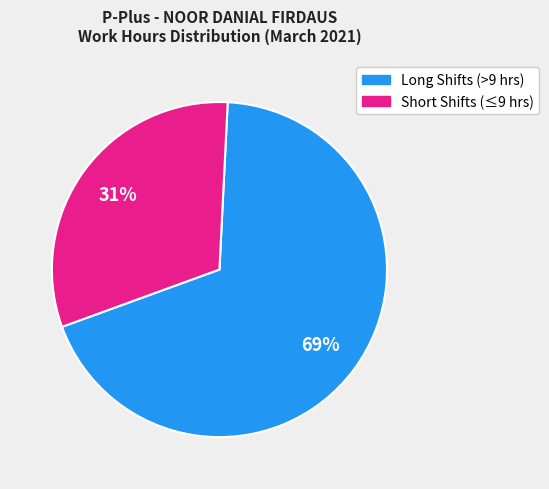

To the nearest percent, what is the combined percentage of Short Shifts (≤9 hrs) and Long Shifts (>9 hrs)?

100%